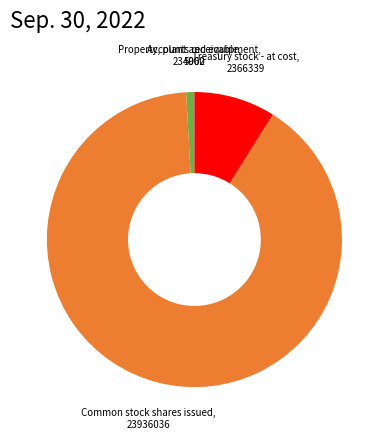

Does any single category account for the majority?

Yes